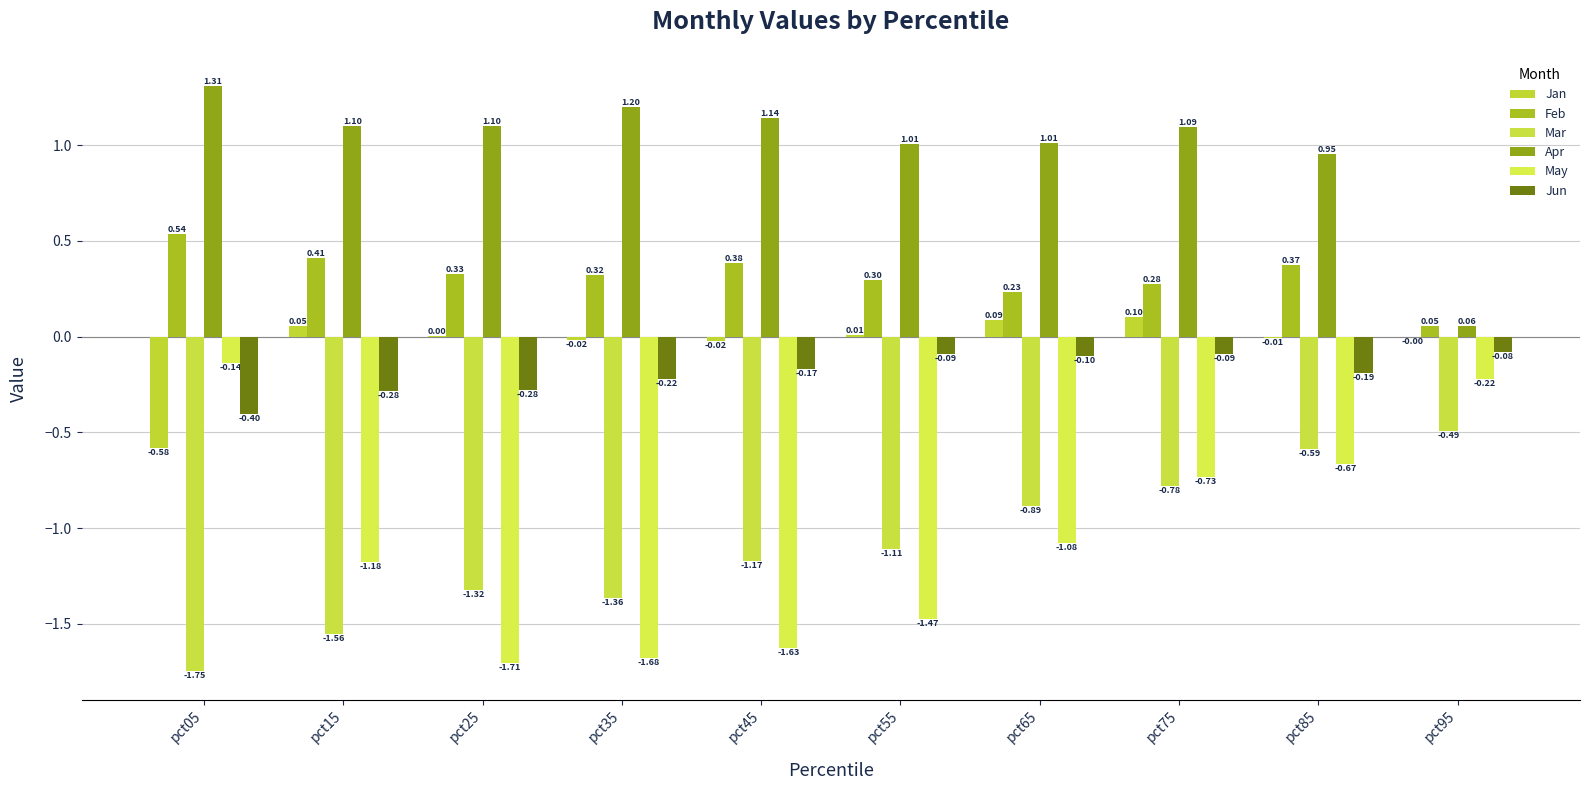

How many distinct data groups are displayed?

6